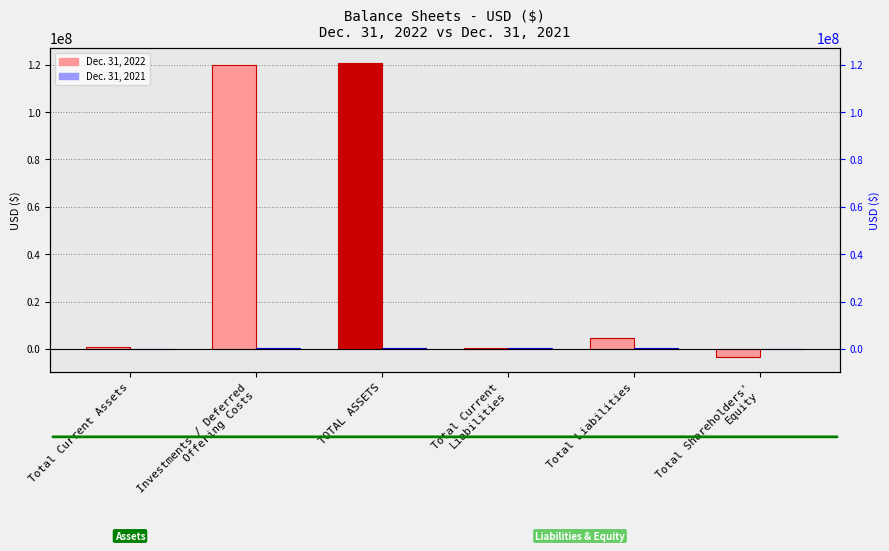

How many groups of bars are there?

6